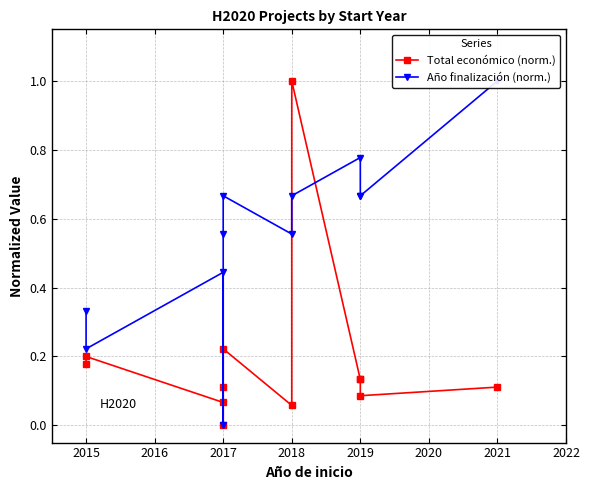

How many series are shown in this chart?

2